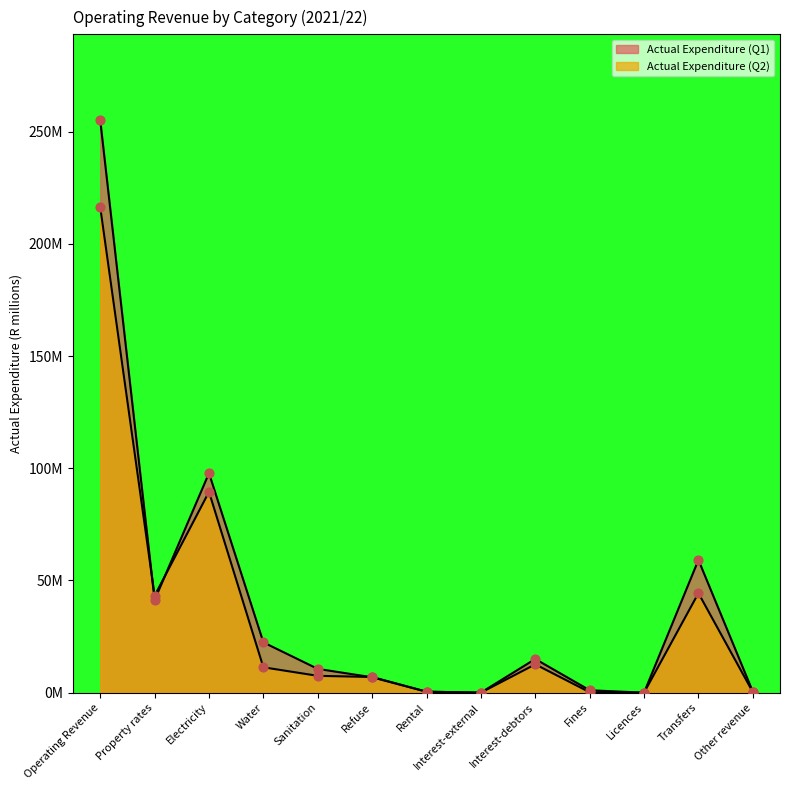

At how many categories does at least one series exceed 209?

1